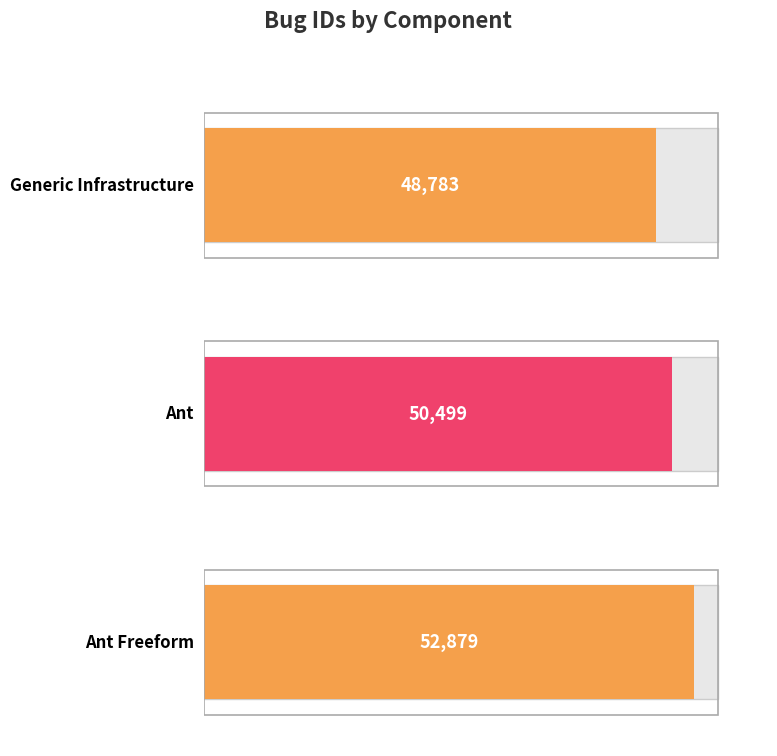

What is the ratio of the value at Ant Freeform to the value at Ant?

1.0